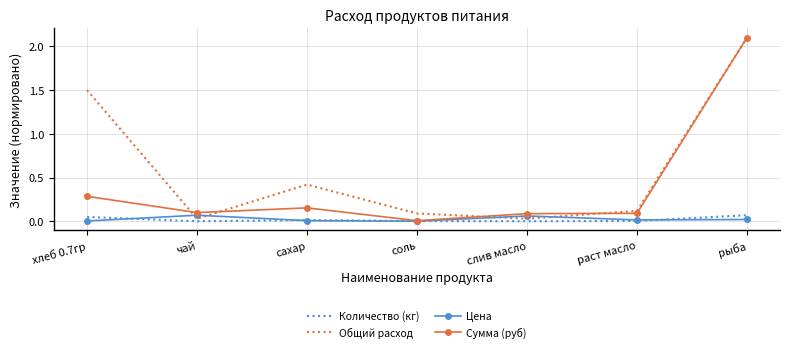

Is it true that Сумма (руб) equals 0.1 at хлеб 0.7гр?

False